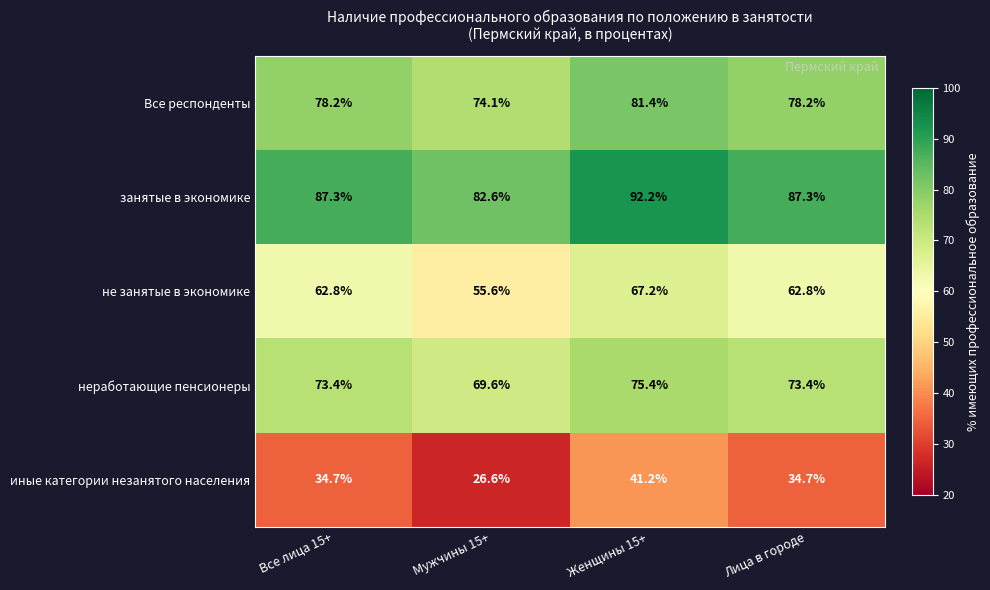

Reading right to left, what are all the values shown in this chart?

Все респонденты: Лица в городе=78.2	Женщины 15+=81.4	Мужчины 15+=74.1	Все лица 15+=78.2
занятые в экономике: Лица в городе=87.3	Женщины 15+=92.2	Мужчины 15+=82.6	Все лица 15+=87.3
не занятые в экономике: Лица в городе=62.8	Женщины 15+=67.2	Мужчины 15+=55.6	Все лица 15+=62.8
неработающие пенсионеры: Лица в городе=73.4	Женщины 15+=75.4	Мужчины 15+=69.6	Все лица 15+=73.4
иные категории незанятого населения: Лица в городе=34.7	Женщины 15+=41.2	Мужчины 15+=26.6	Все лица 15+=34.7